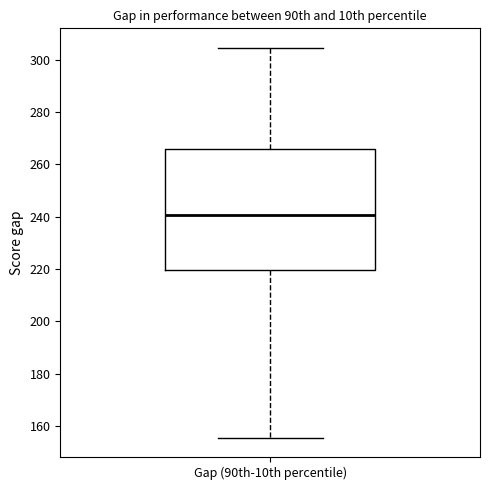

Where does the lower whisker of the box for Gap (90th-10th percentile) end on the y-axis? The values are not printed on the chart, so give them approximately, as read against the axis.

156